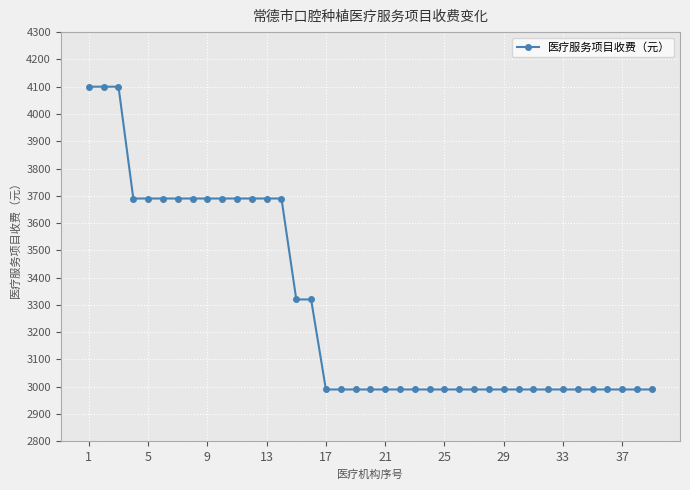

How many lines are shown in the chart?

1